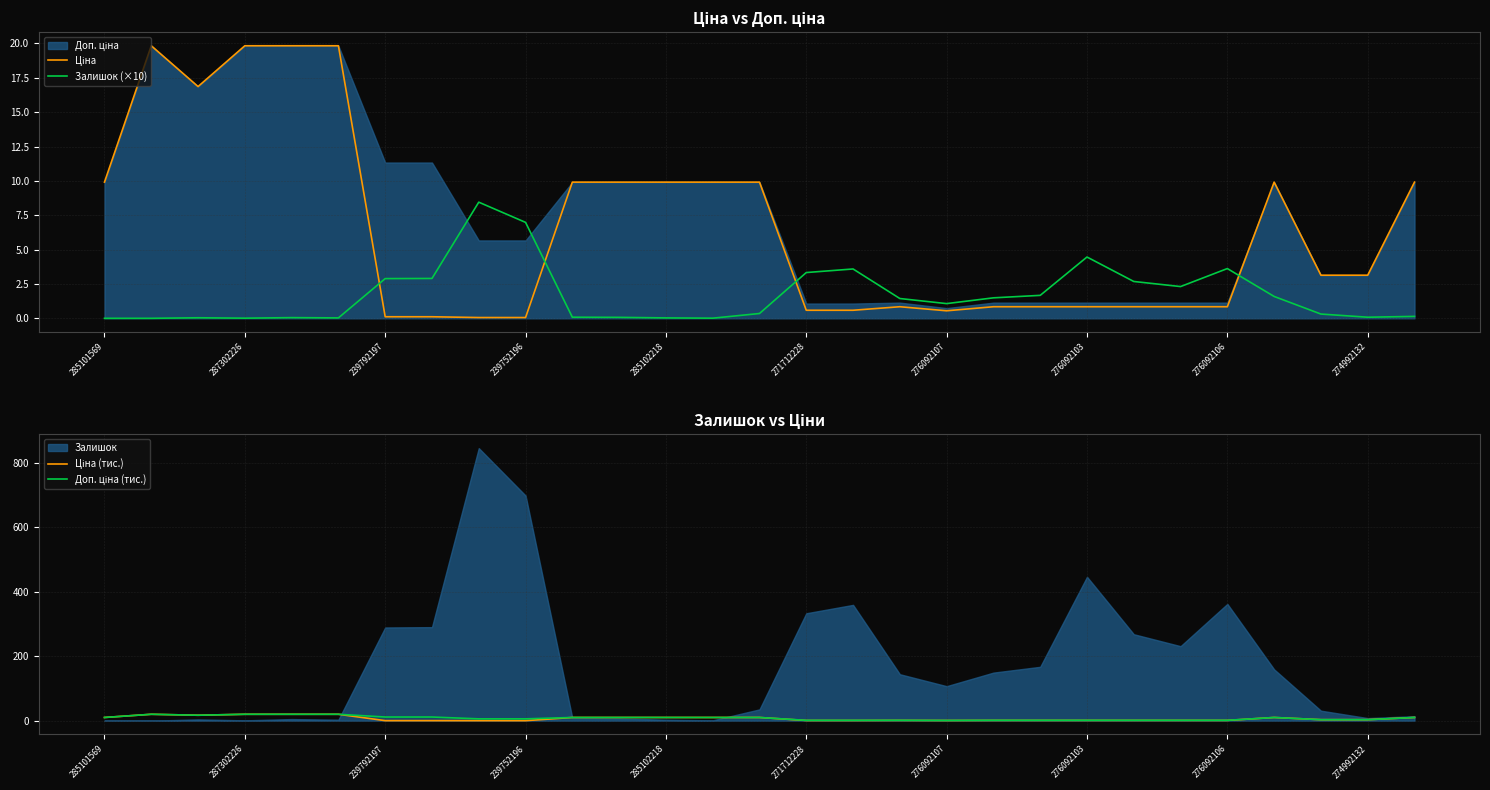

How many categories are shown in the chart?

29